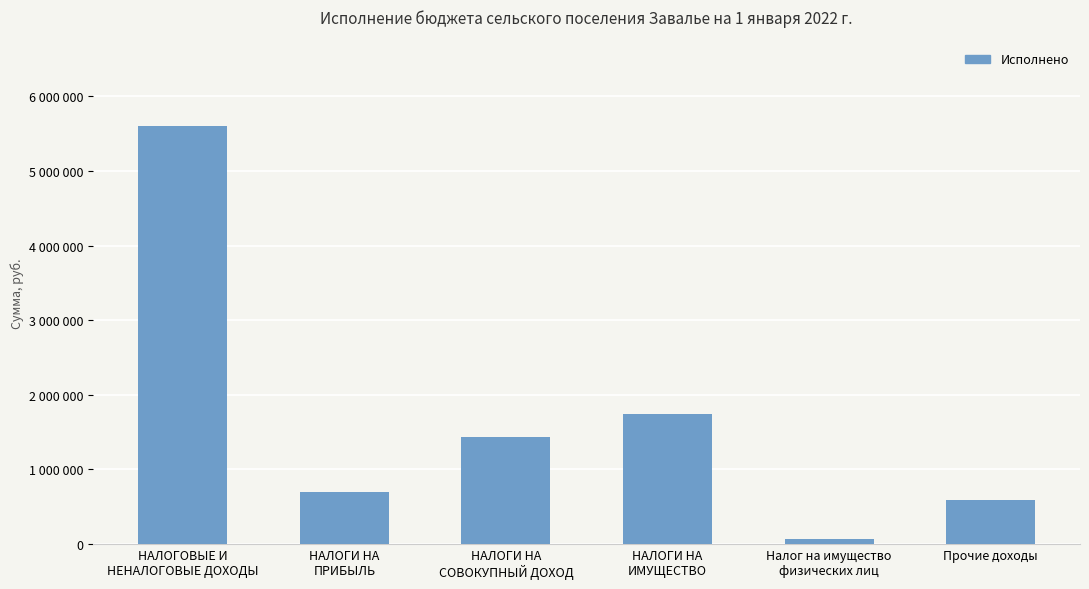

What is the average value?

1686958.3